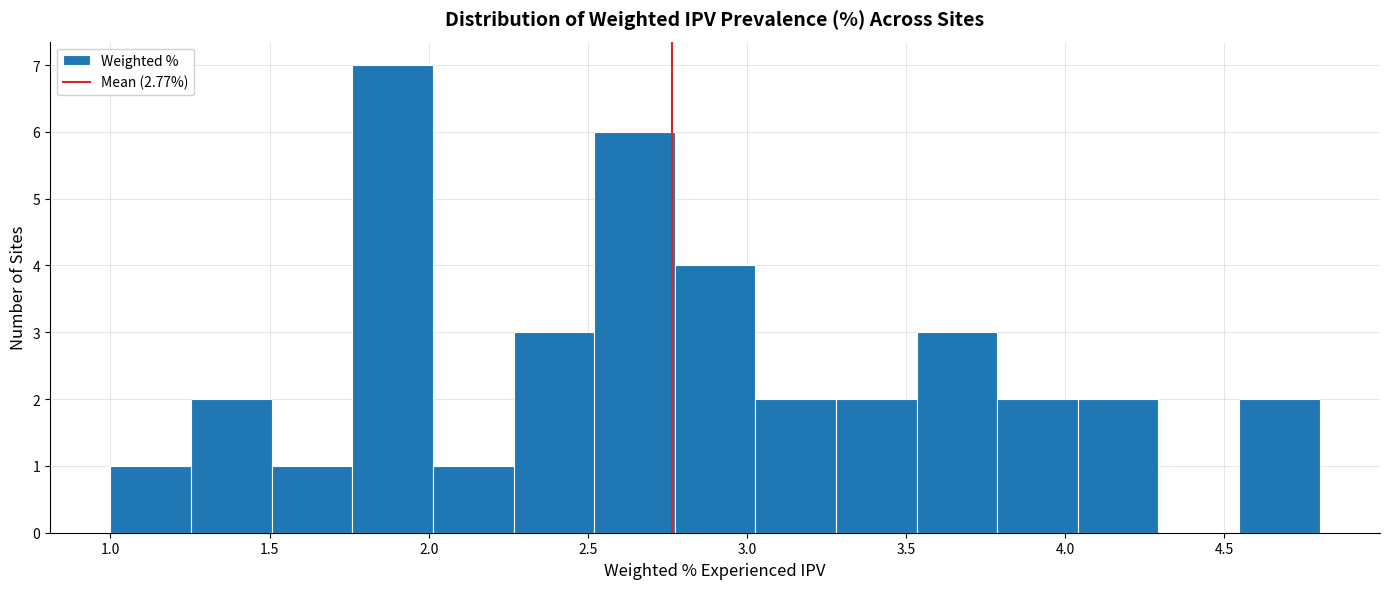

How tall is the bar that spans 1.00 to 1.25 on the x-axis? Neither the bar edges nor the heights are printed on the chart, so give them approximately, as read against the axes.

1